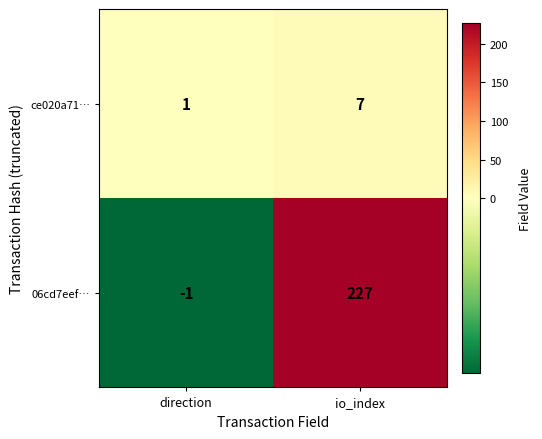

What is the sum of the ce020a71… values at io_index and direction?

8